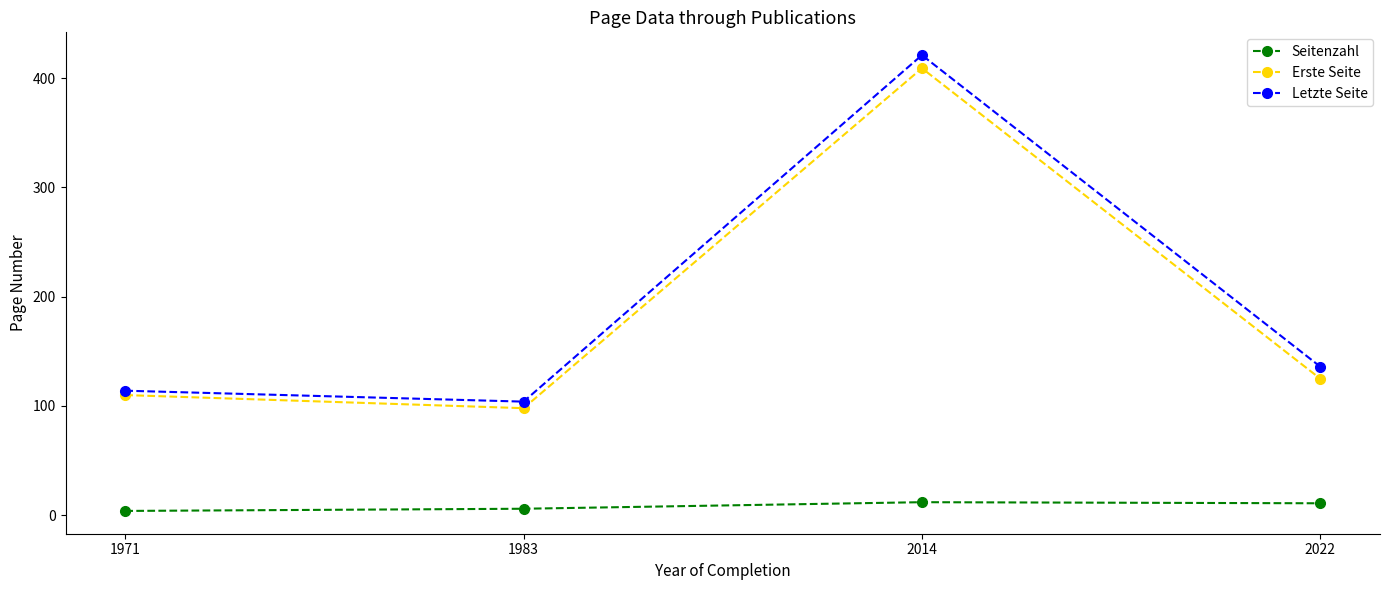

Which series has the largest total across all categories?

Letzte Seite